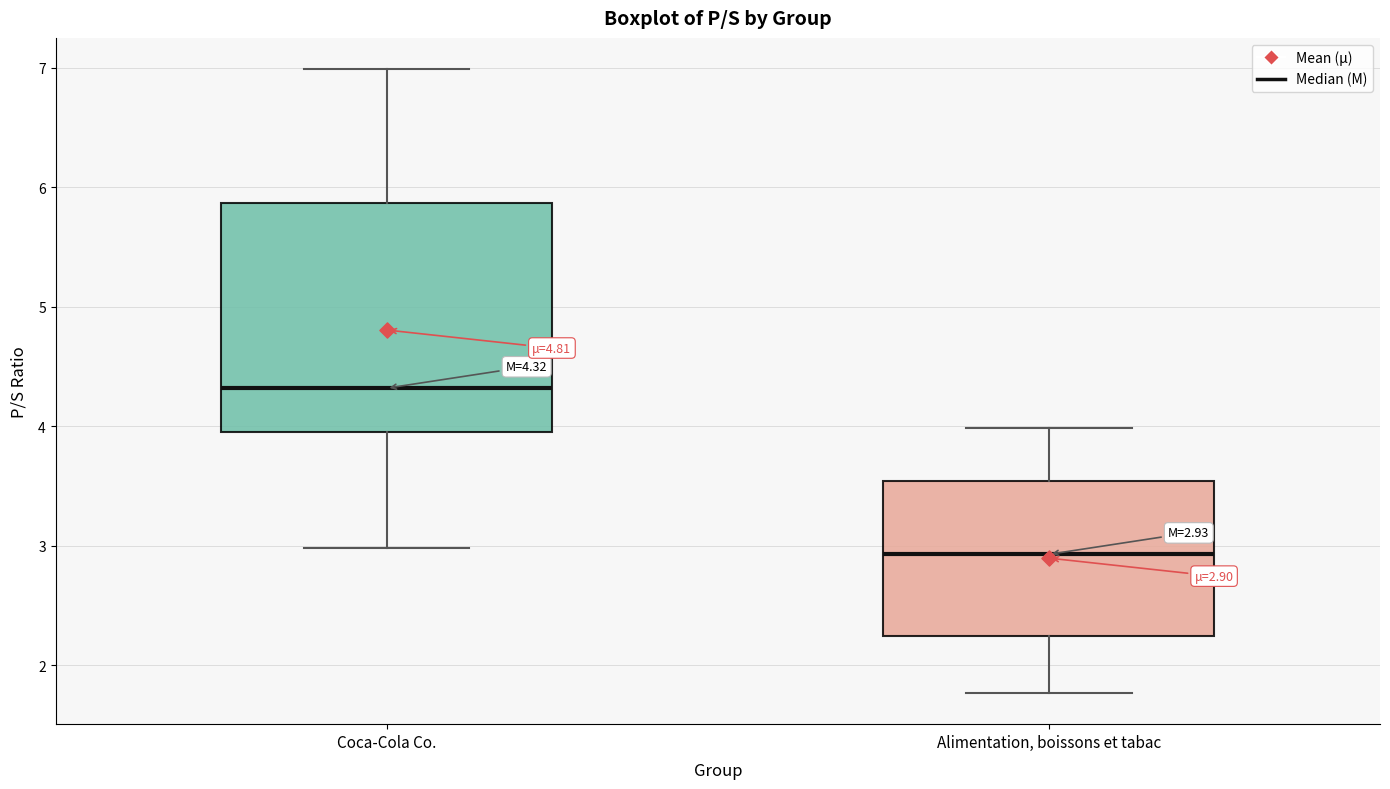

Which box's median line is the highest?

Coca-Cola Co.